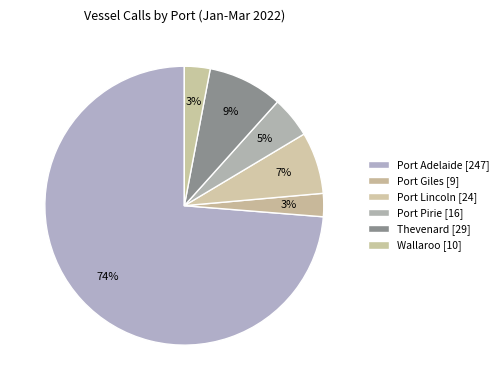

To the nearest percent, what is the combined percentage of Port Adelaide and Port Pirie?

79%